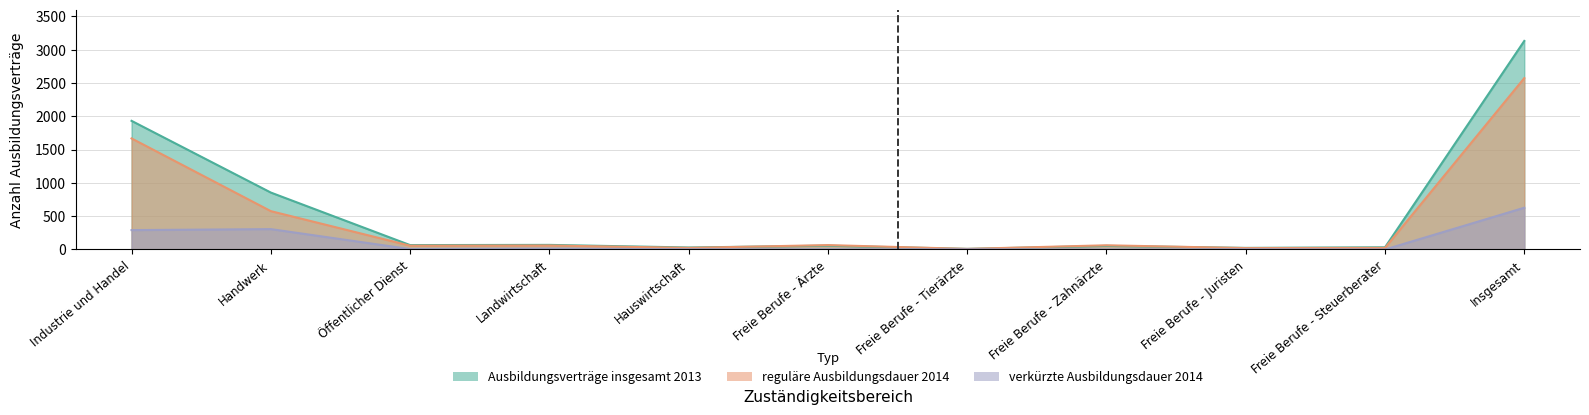

Does the chart display data point markers on the line(s)?

No